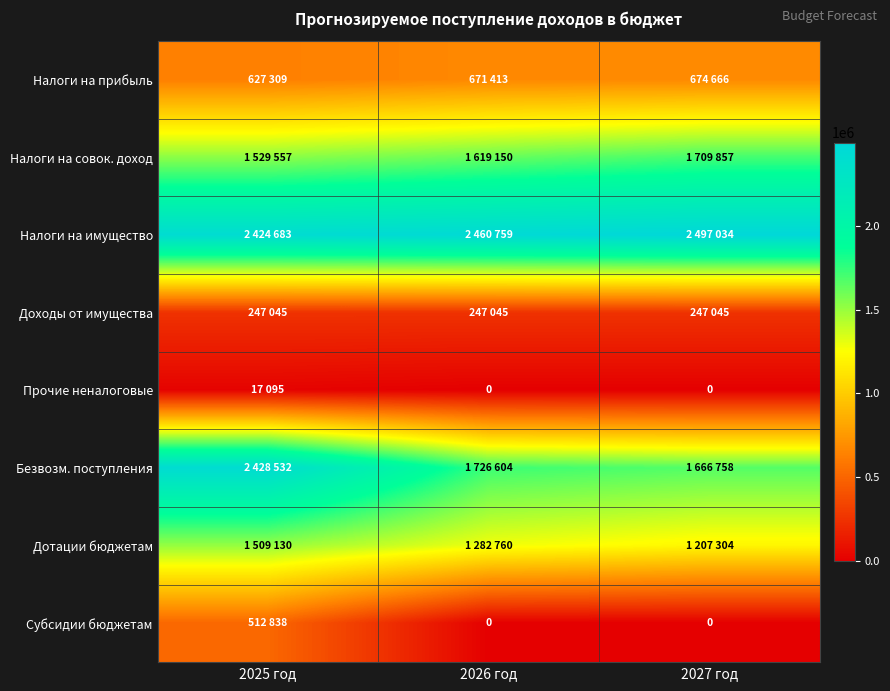

Which series has the largest total across all categories?

Налоги на имущество